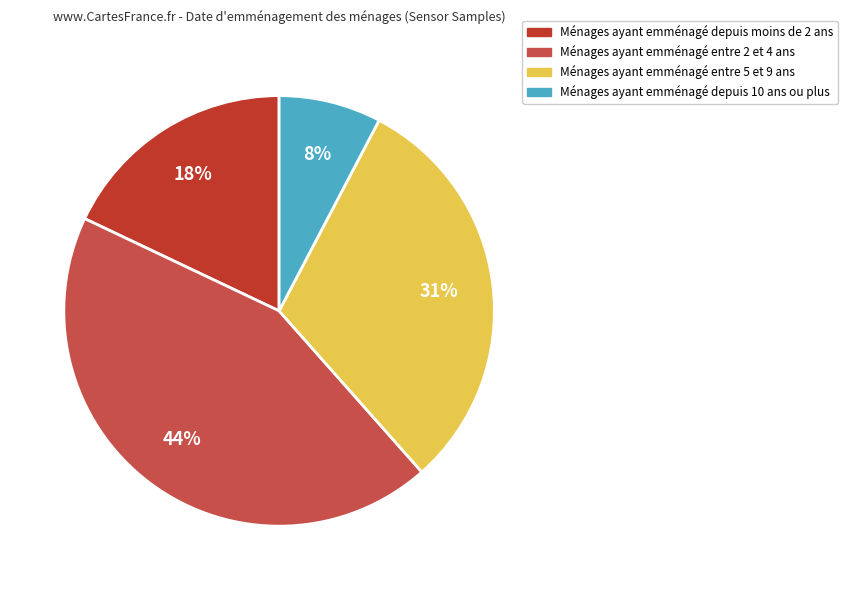

Is there any slice that represents more than half of the pie?

No